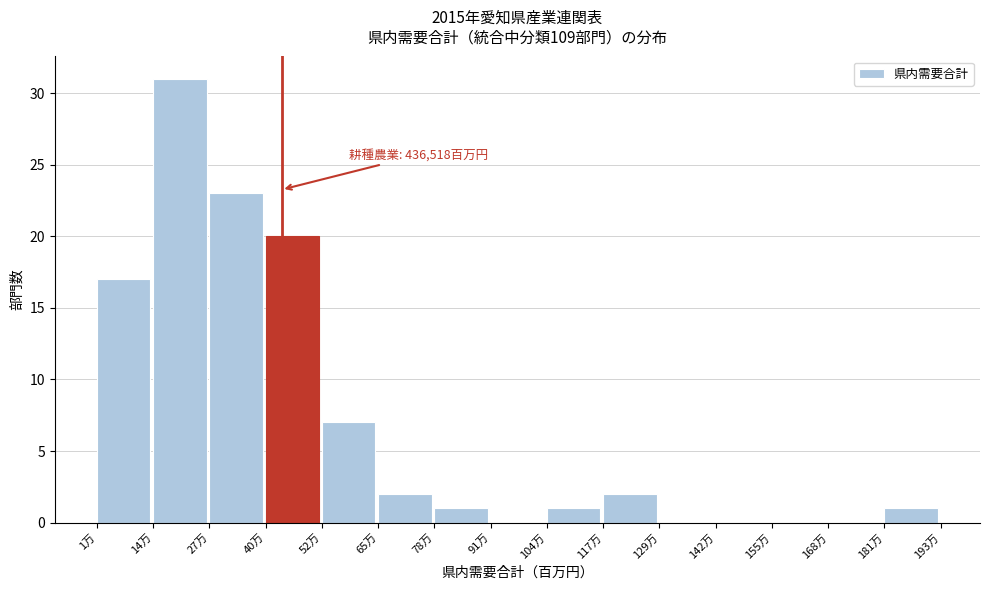

Reading left to right, extract all data points from this chart.

1万=17	14万=31	27万=23	40万=20	52万=7	65万=2	78万=1	91万=0	104万=1	117万=2	129万=0	142万=0	155万=0	168万=0	181万=1